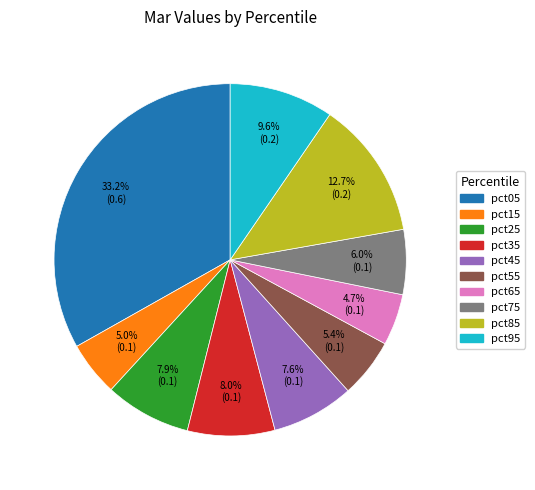

Count the number of slices in the pie.

10